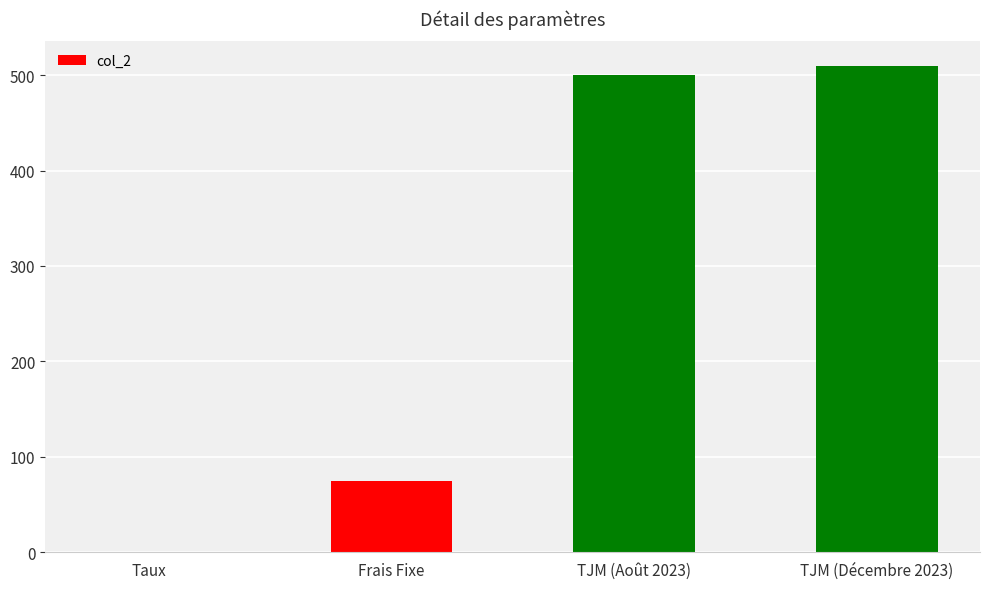

What is the change in value from Frais Fixe to TJM (Décembre 2023)?

+435.0